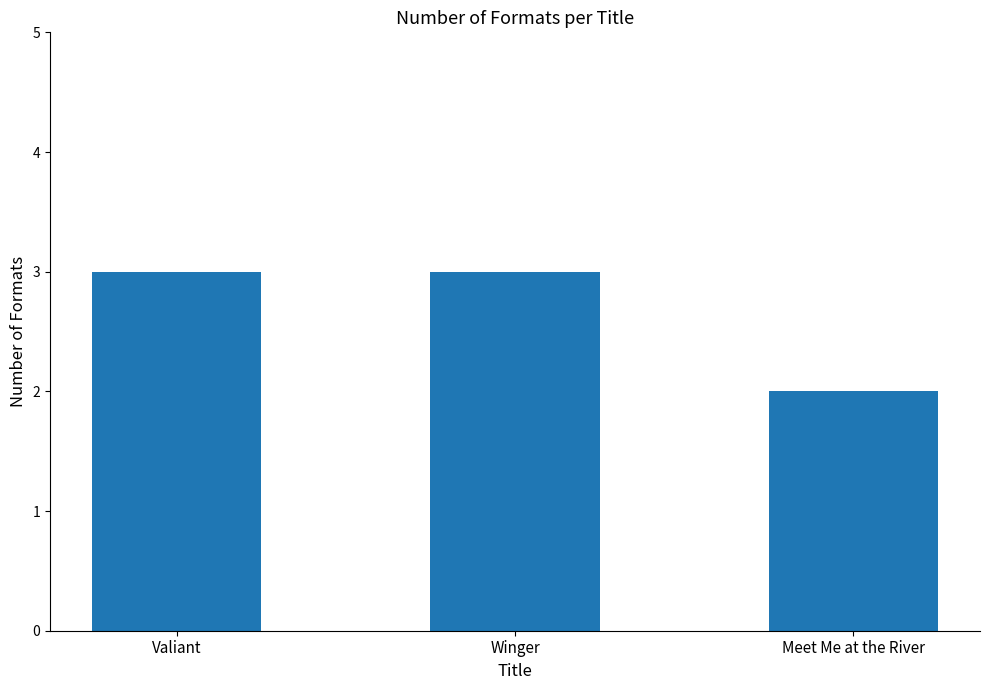

What is the ratio of the value at Winger to the value at Meet Me at the River?

1.5